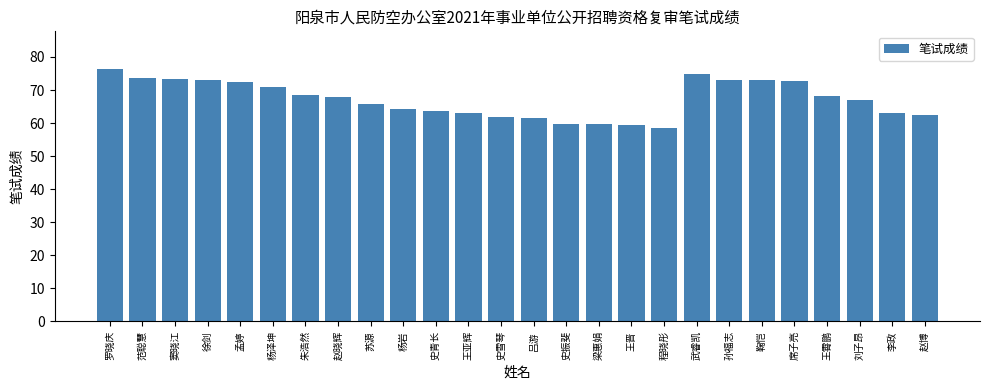

What is the label of the 13th bar from the right?

吕游